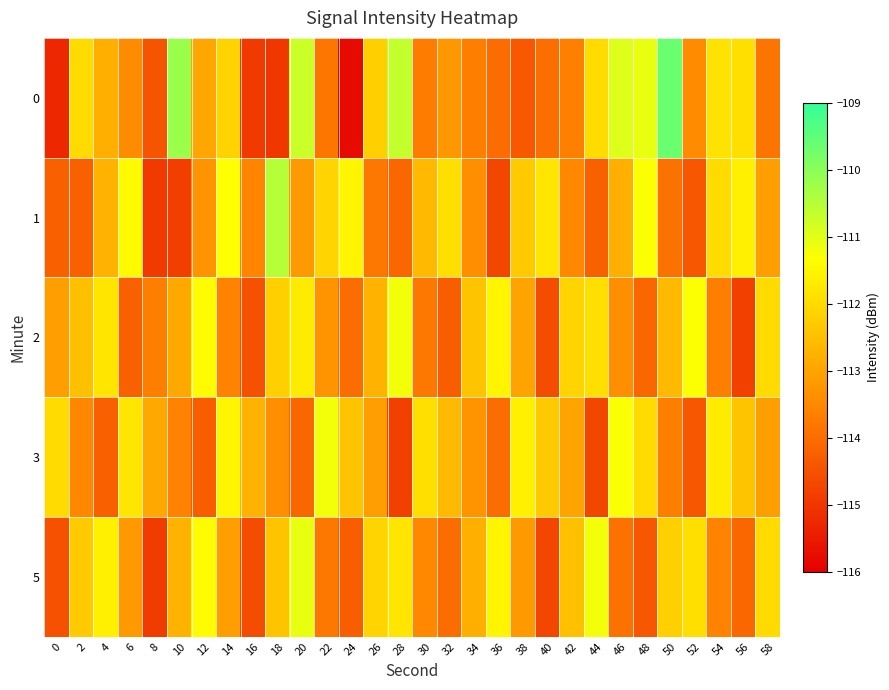

At which category does the chart reach its peak across all series?

50